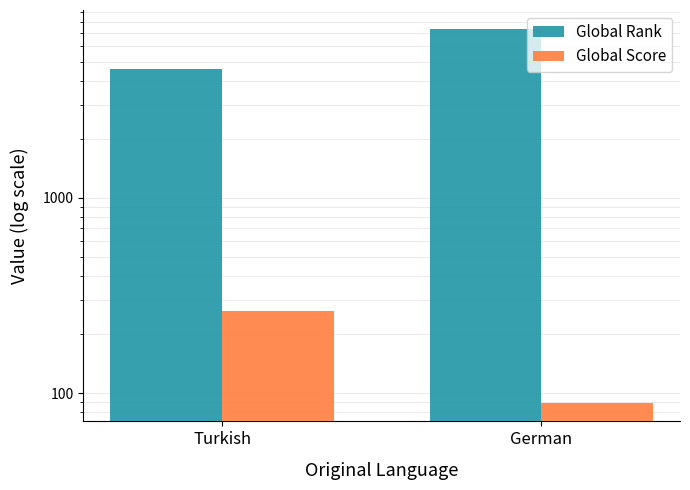

Reading right to left, transcribe all the data shown in this chart.

Global Rank: German=7373.4	Turkish=4573.5
Global Score: German=89.2	Turkish=262.0